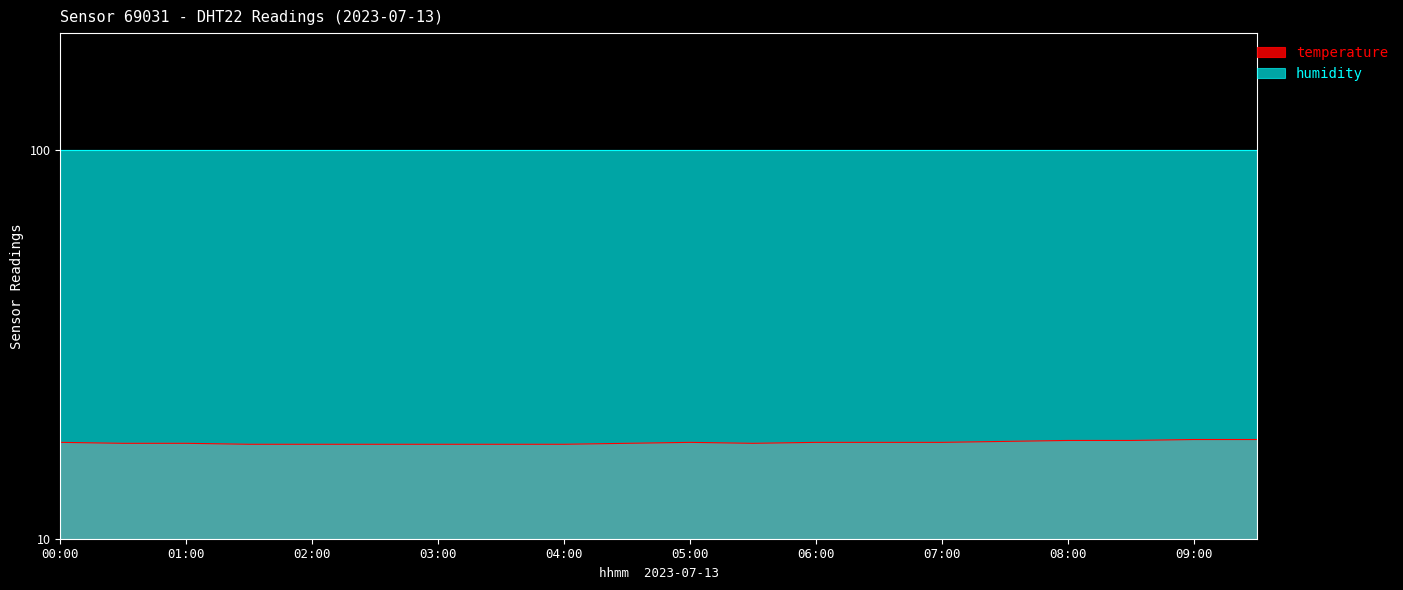

Reading left to right, transcribe all the data shown in this chart.

17.7	17.6	17.6	17.5	17.5	17.5	17.5	17.5	17.5	17.6	17.7	17.6	17.7	17.7	17.7	17.8	17.9	17.9	18.0	18.0